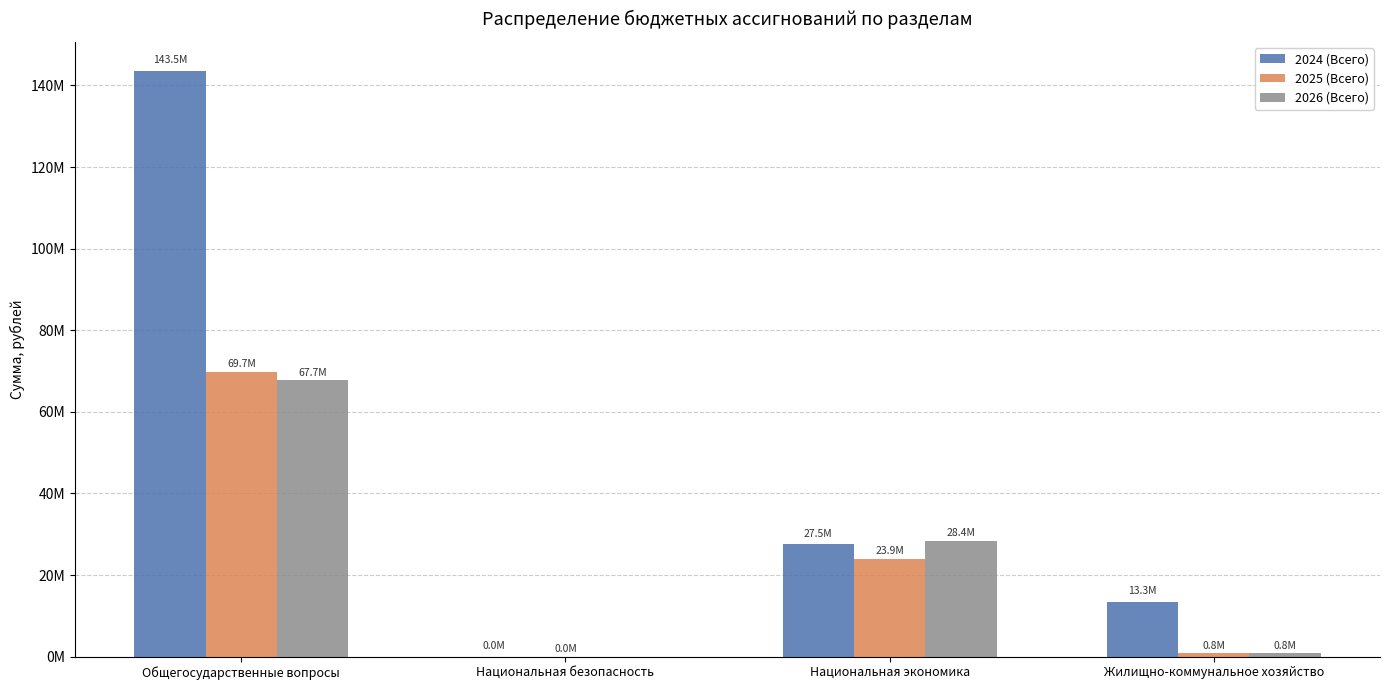

What is the total value across all series at Жилищно-коммунальное хозяйство?

14906524.9